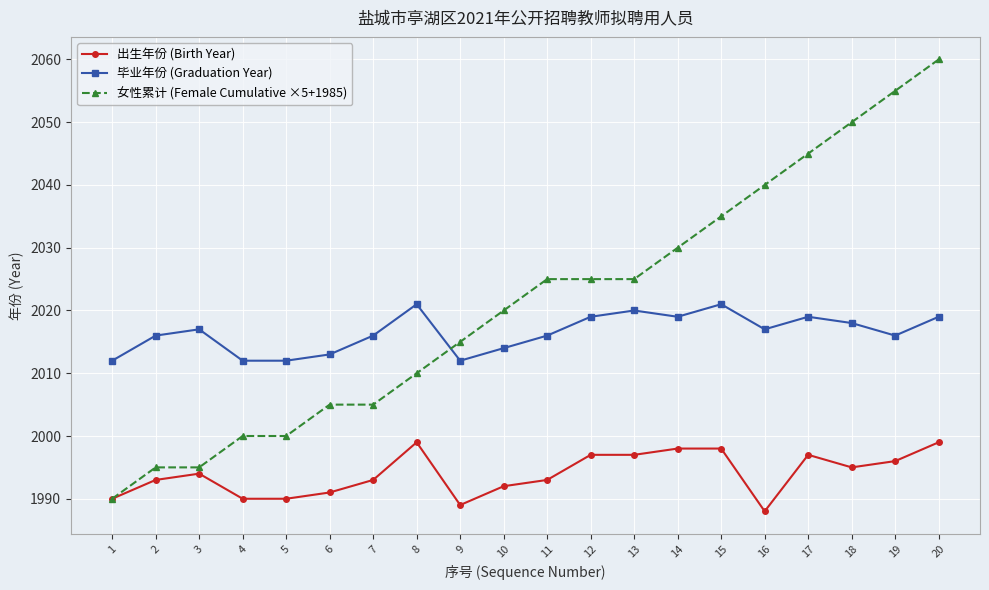

True or false: 毕业年份 (Graduation Year) and 女性累计 (Female Cumulative ×5+1985) cross at least once.

True